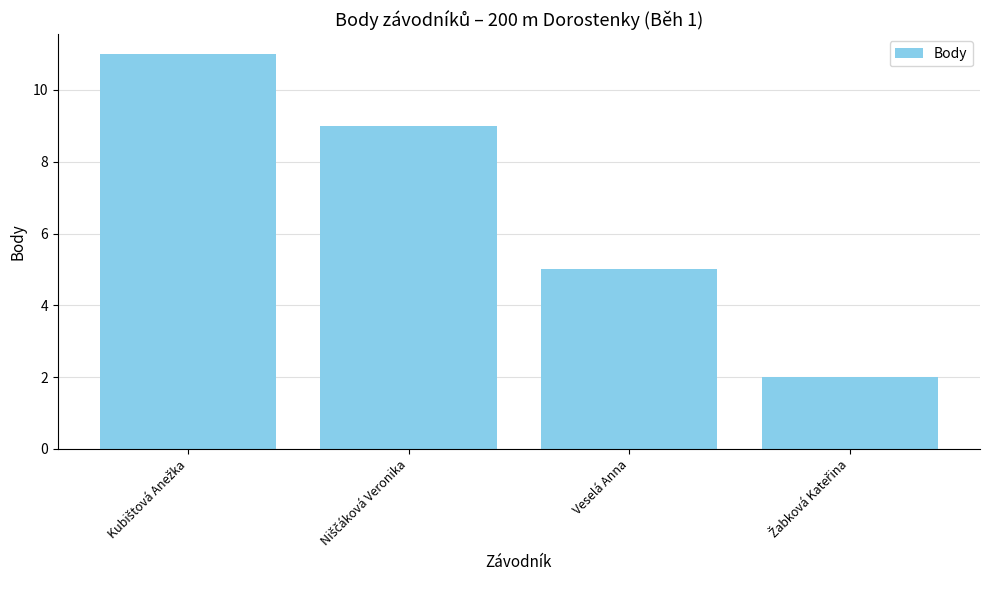

What is the label of the 2nd bar from the right?

Veselá Anna